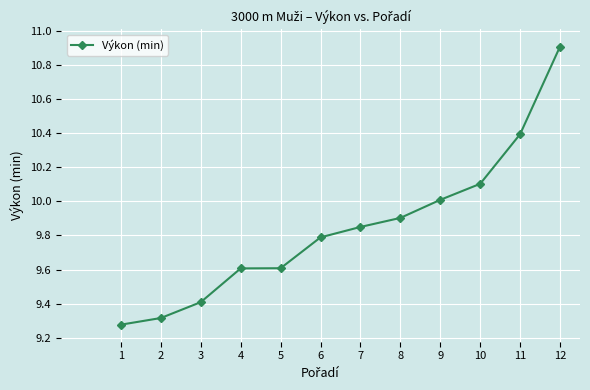

What is the difference between the maximum and second lowest values?

1.6